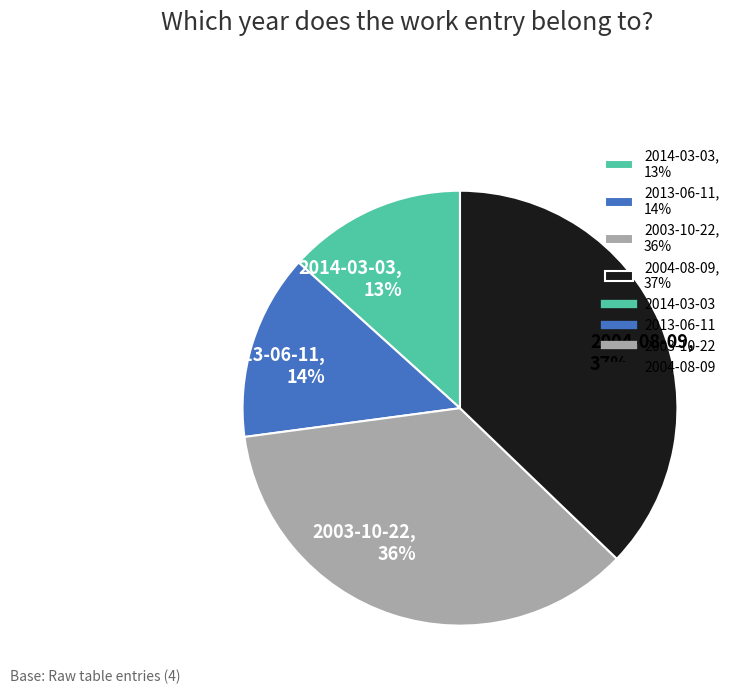

Which has a higher value, 2013-06-11 or 2003-10-22?

2003-10-22